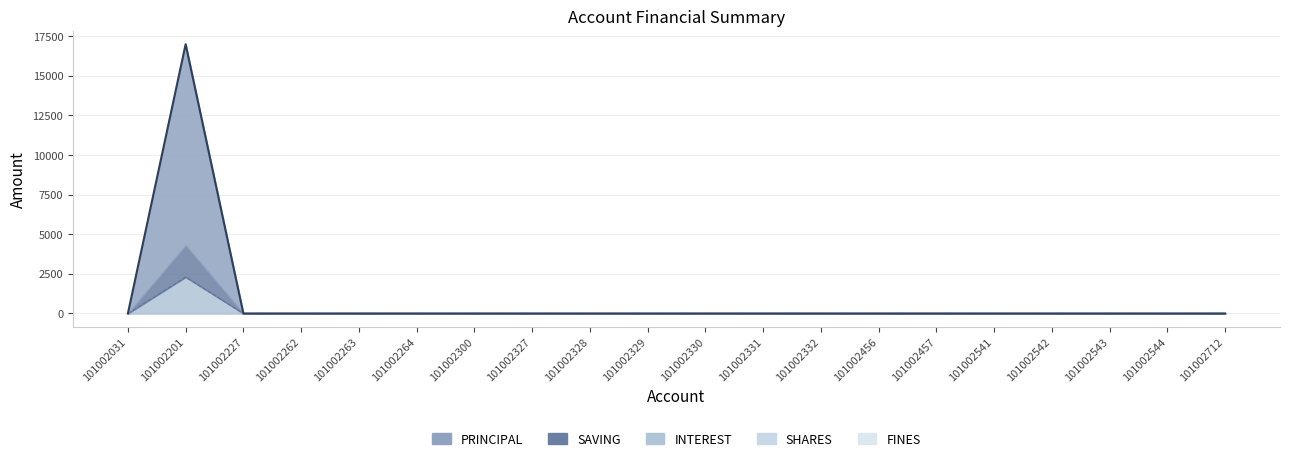

True or false: INTEREST and SAVING intersect in this chart.

False